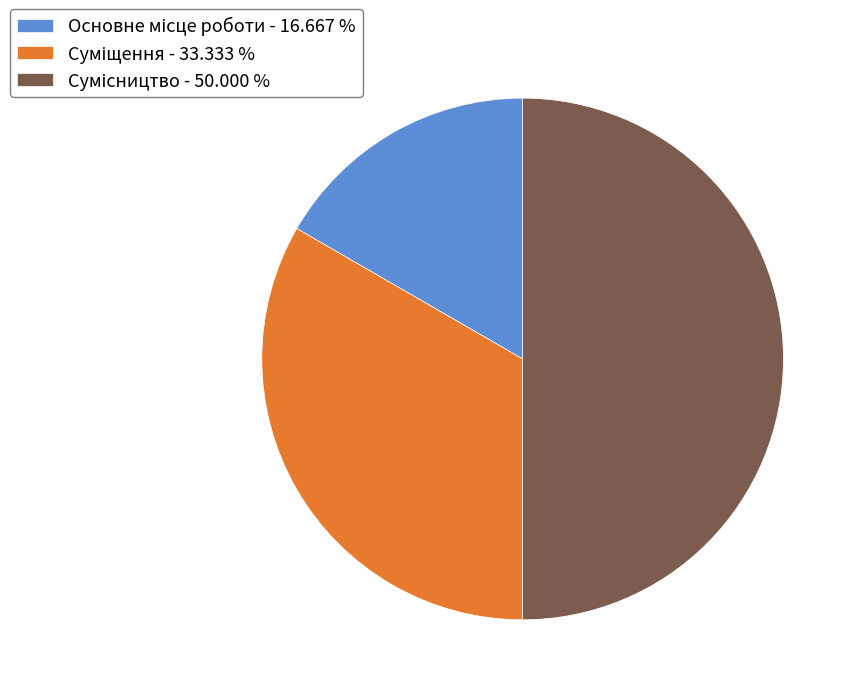

Does any single category account for the majority?

No